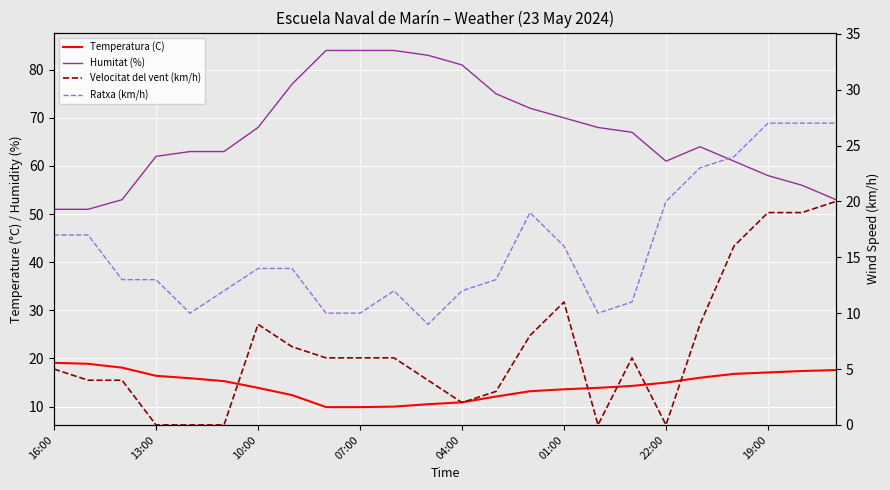

What is the value of the Temperatura (C) point at the 12th from the left?

10.5